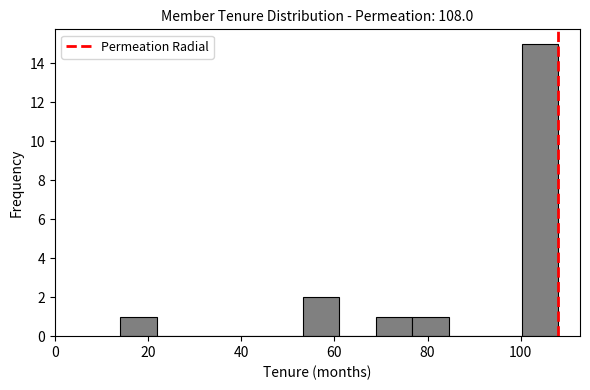

Read against the x-axis, roughly where is the centre of the tallest bar?

104